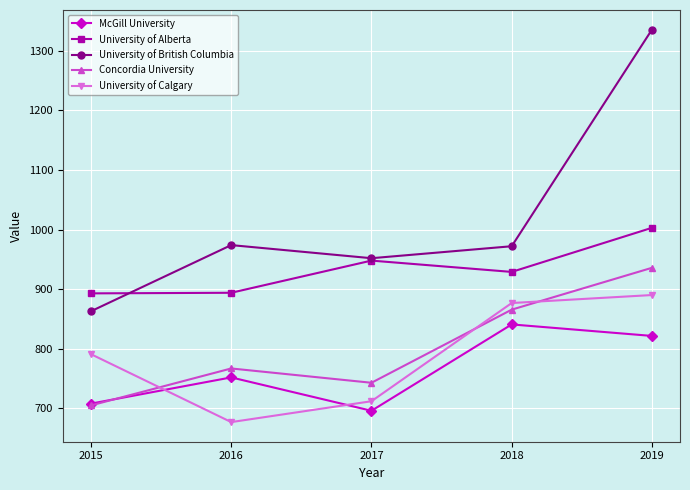

How many interior local valleys does the University of British Columbia series have?

1